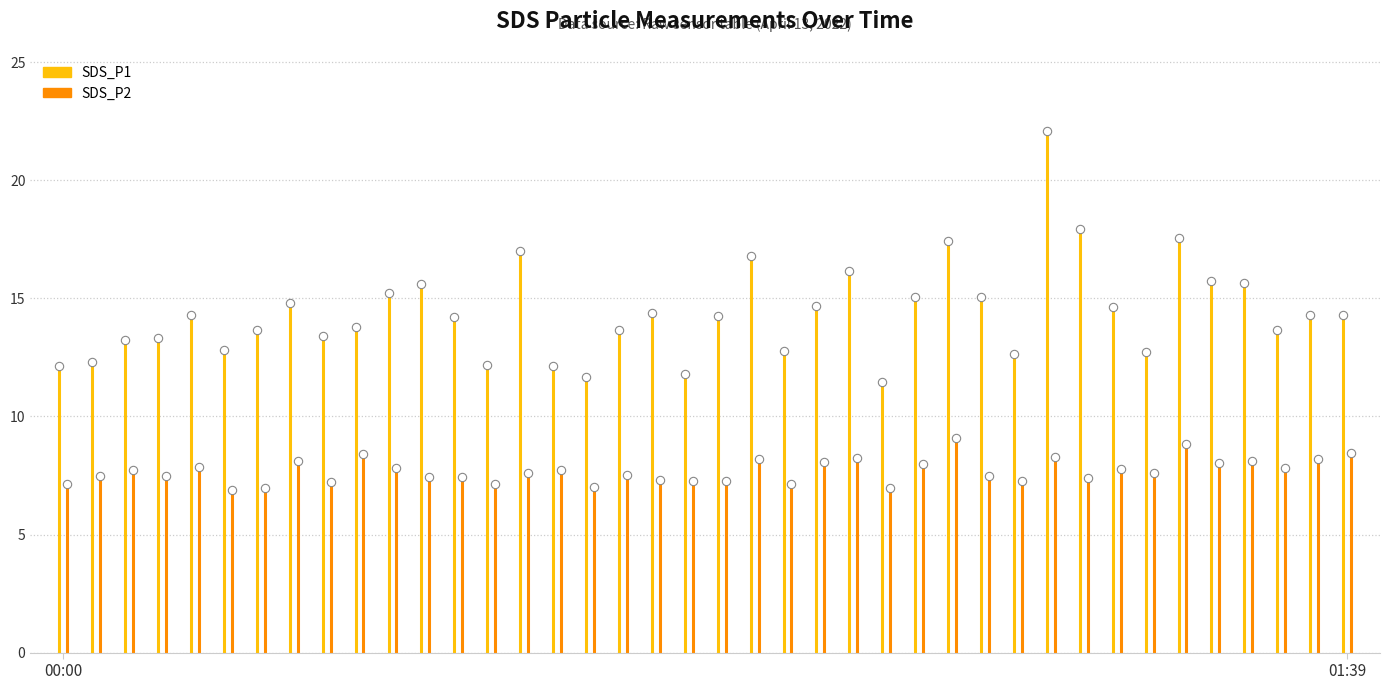

How many lines are shown in the chart?

2